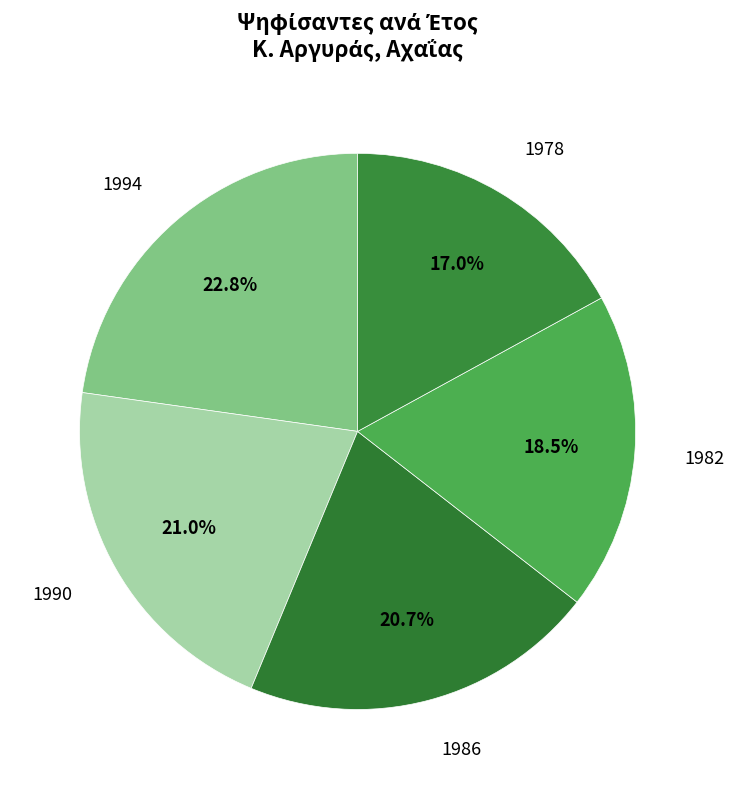

Does 1994 represent more than half of the total?

No